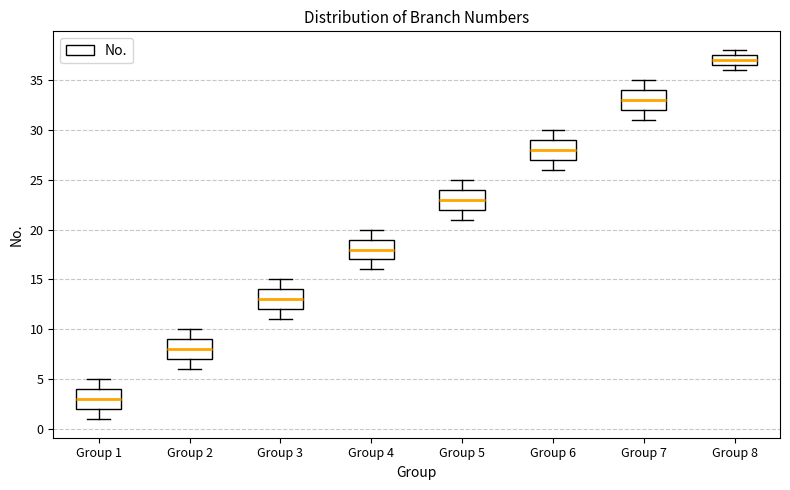

Which box has the lowest median line?

Group 1